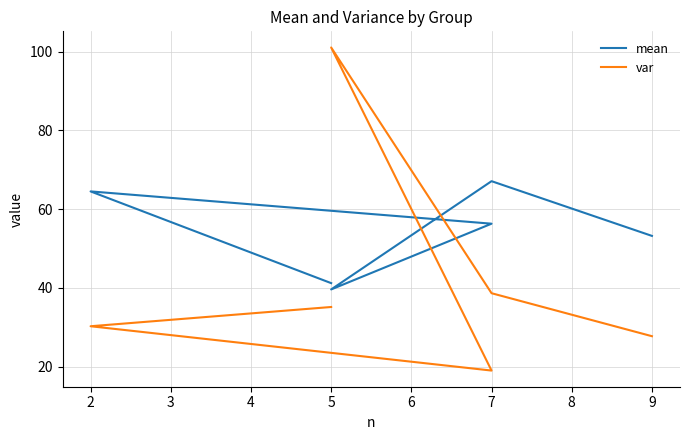

How many times do mean and var cross each other?

2